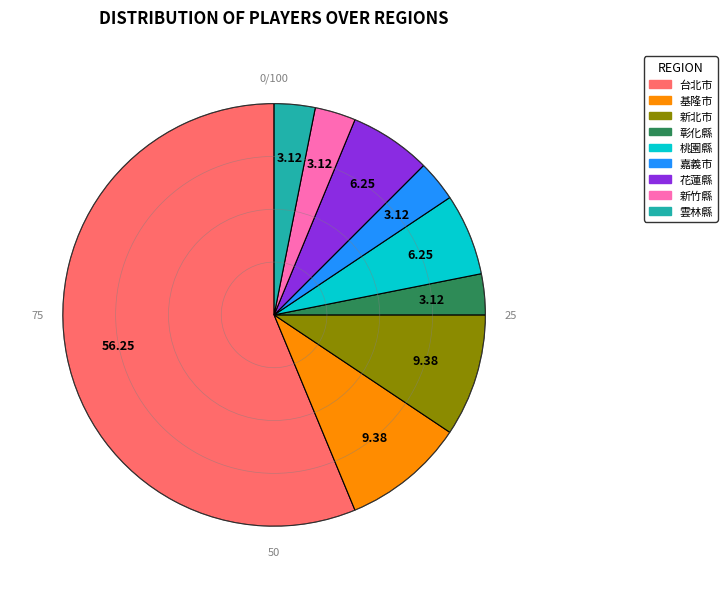

Do 彰化縣 and 新北市 together represent more than half of the pie?

No